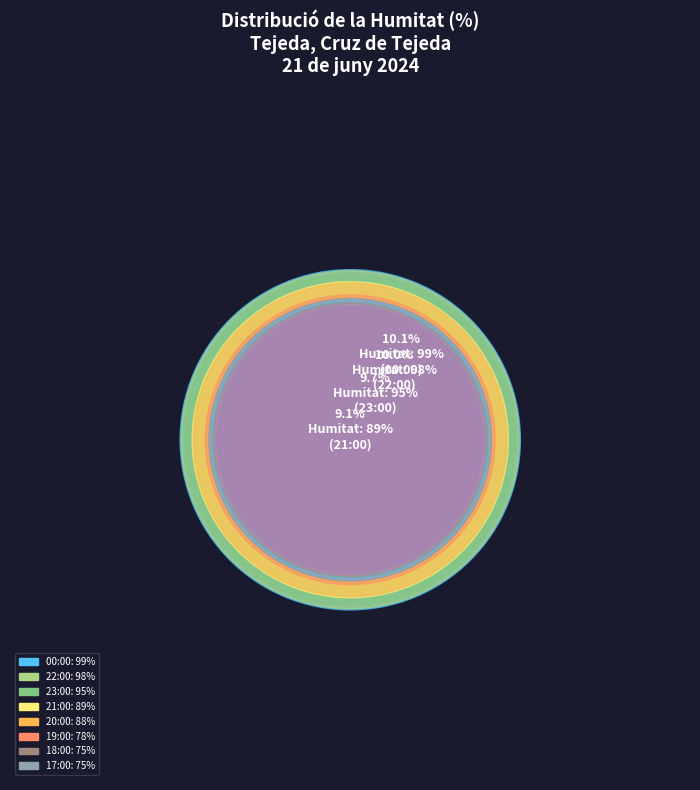

To the nearest percent, what is the difference between the largest and smallest slice percentages?

3%